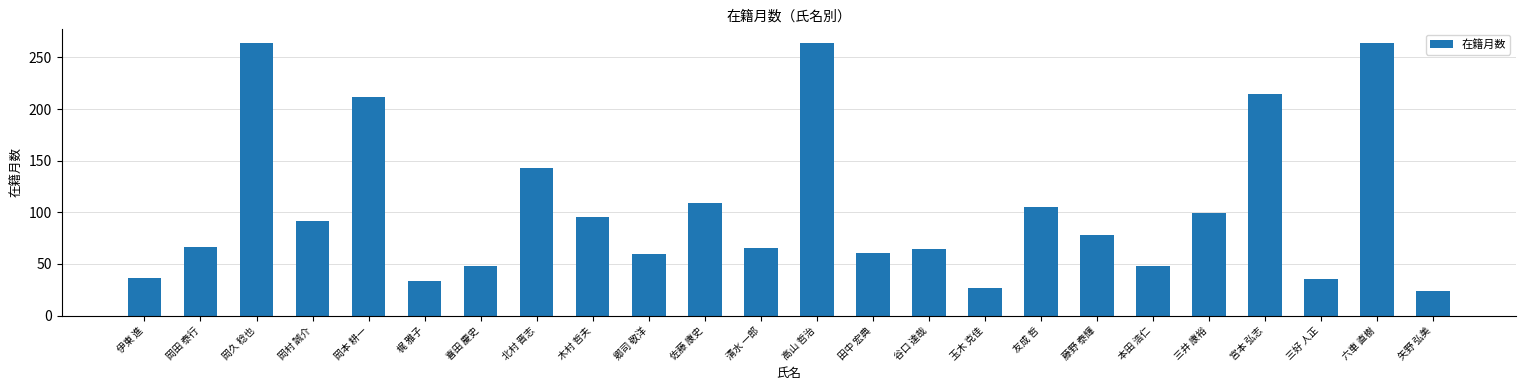

Between 梶 雅子 and 木村 哲夫, which is larger?

木村 哲夫